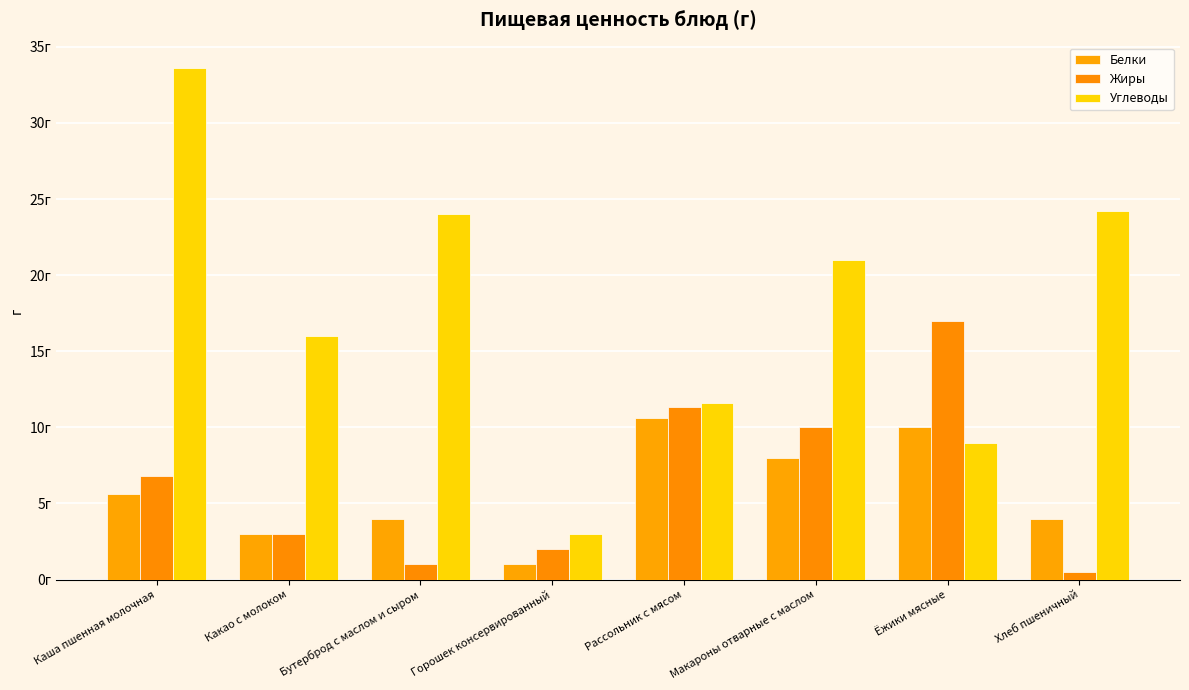

Which series changed the most between Ёжики мясные and Хлеб пшеничный?

Жиры